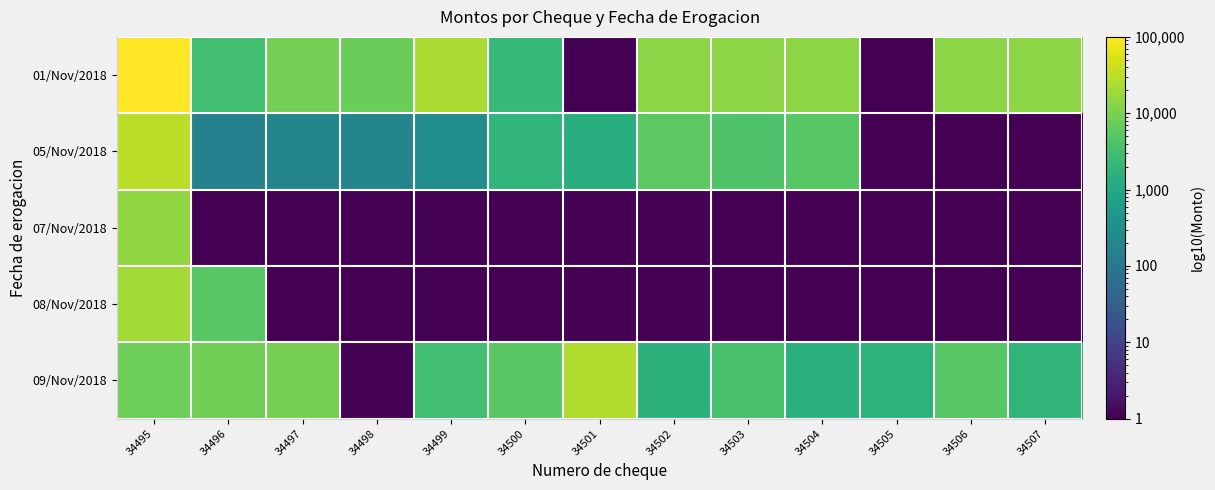

Reading left to right, extract all data points from this chart.

01/Nov/2018: 34495=98134.6	34496=3110.5	34497=8983.8	34498=7671.5	34499=23060.8	34500=2248.0	34501=0.0	34502=13706.9	34503=13706.9	34504=13706.9	34505=0.0	34506=13706.9	34507=13706.9
05/Nov/2018: 34495=29698.2	34496=156.0	34497=195.0	34498=185.0	34499=289.5	34500=1998.0	34501=1446.8	34502=5432.6	34503=4291.4	34504=5000.0	34505=0.0	34506=0.0	34507=0.0
07/Nov/2018: 34495=15000.0	34496=0.0	34497=0.0	34498=0.0	34499=0.0	34500=0.0	34501=0.0	34502=0.0	34503=0.0	34504=0.0	34505=0.0	34506=0.0	34507=0.0
08/Nov/2018: 34495=20000.0	34496=5000.0	34497=0.0	34498=0.0	34499=0.0	34500=0.0	34501=0.0	34502=0.0	34503=0.0	34504=0.0	34505=0.0	34506=0.0	34507=0.0
09/Nov/2018: 34495=7780.1	34496=8128.9	34497=9464.0	34498=0.0	34499=3000.0	34500=5316.5	34501=25230.0	34502=1613.1	34503=3718.7	34504=1539.6	34505=1705.2	34506=4936.0	34507=1838.5